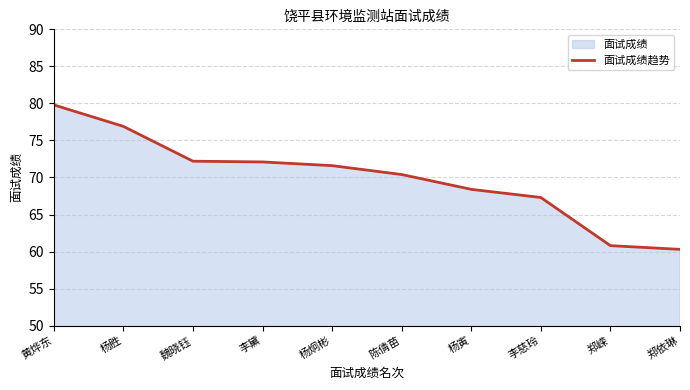

Reading right to left, list all the values displayed in this chart.

60.3	60.8	67.3	68.4	70.4	71.6	72.1	72.2	76.9	79.8